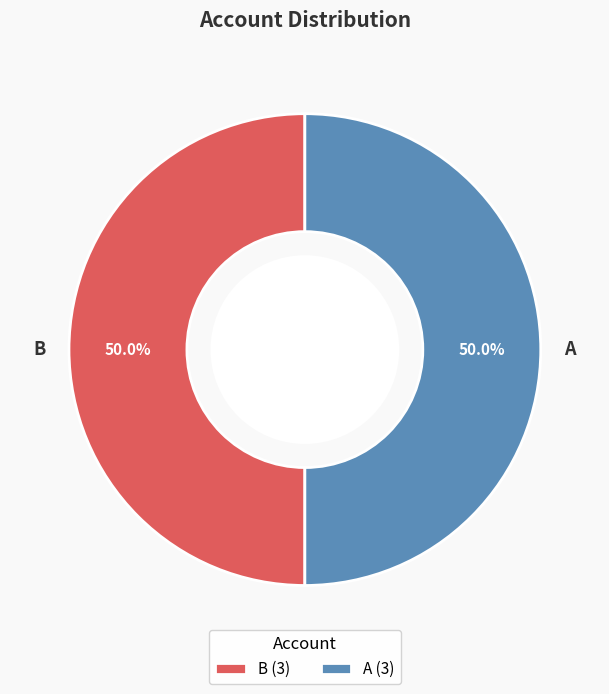

Approximately how many times larger is the value at B compared to A?

1.0